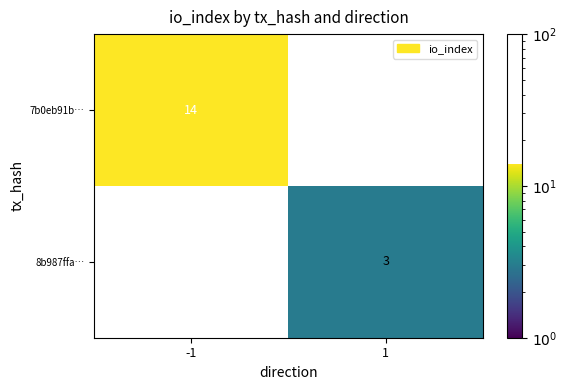

Which category has the highest value across all series?

-1